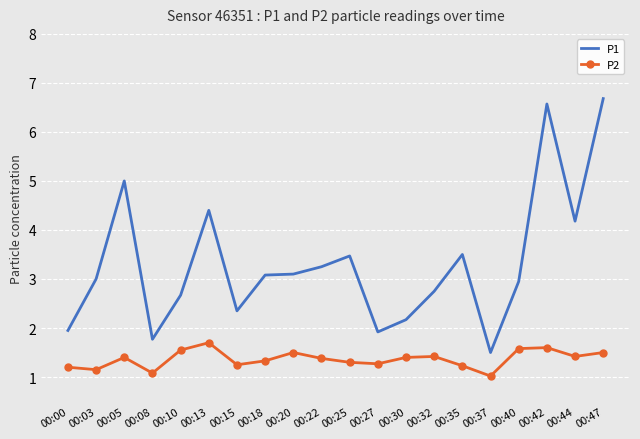

True or false: P1 and P2 cross at least once.

False